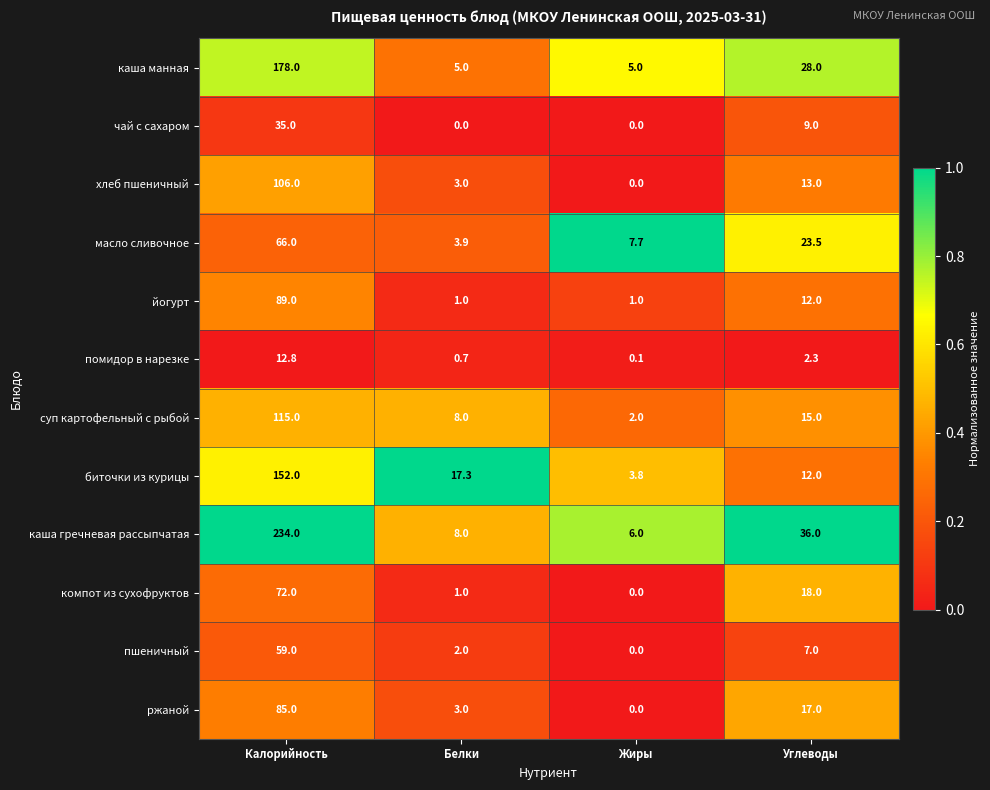

How many data points in помидор в нарезке are above 2?

2